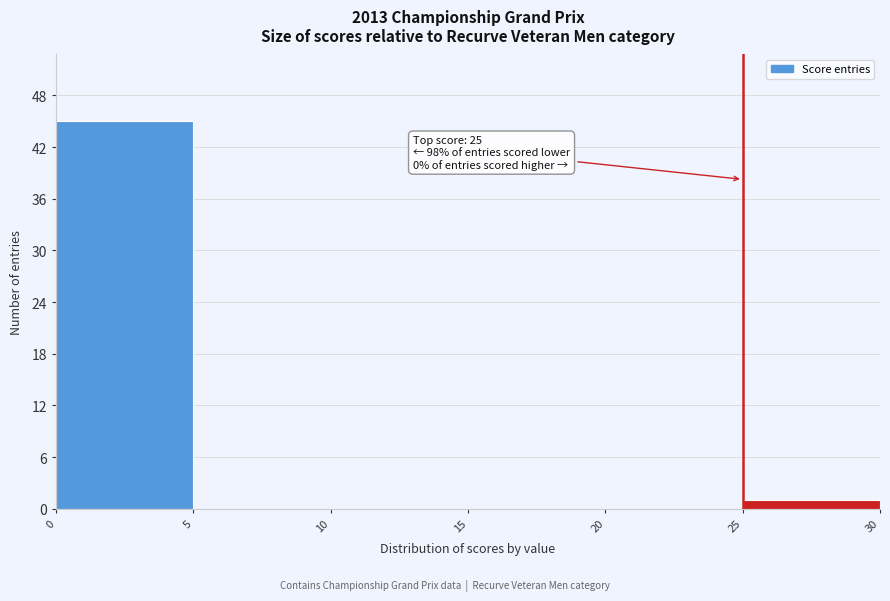

Which range on the x-axis has the tallest bar?

0 to 5